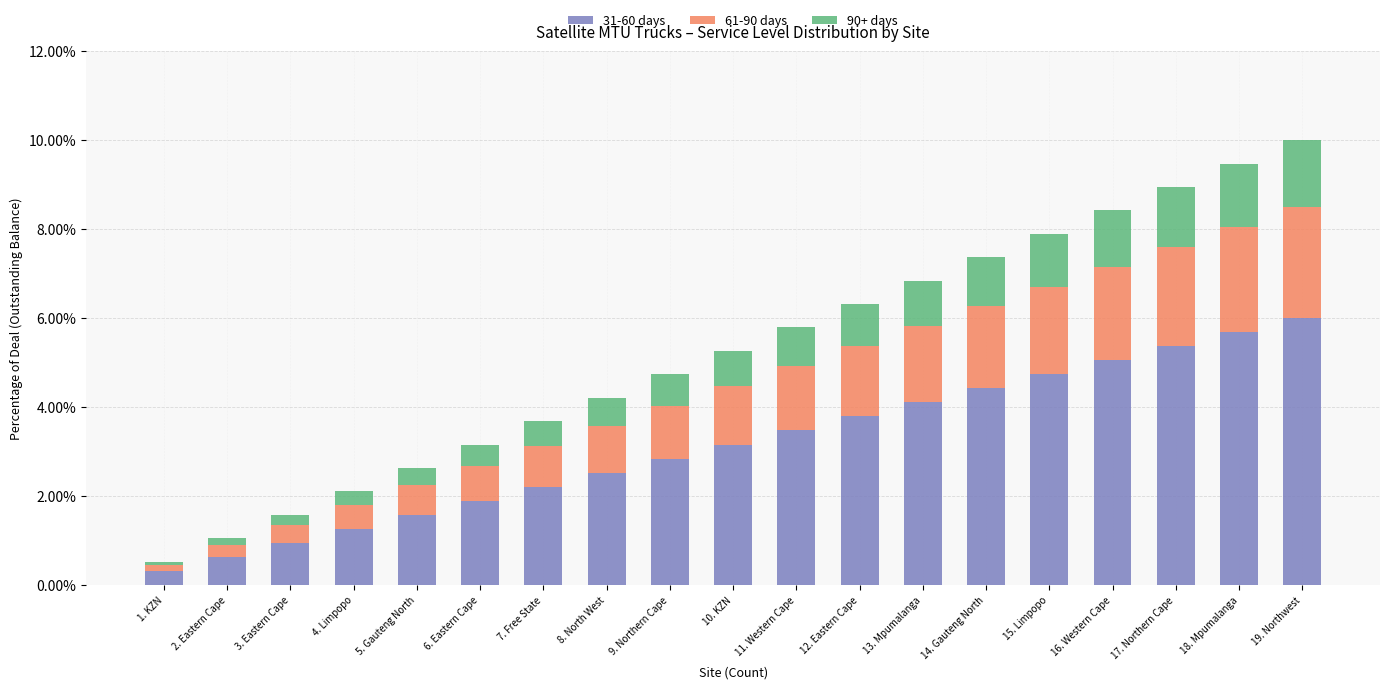

What is the difference between the second highest and second lowest values in the 31-60 days series?

0.1